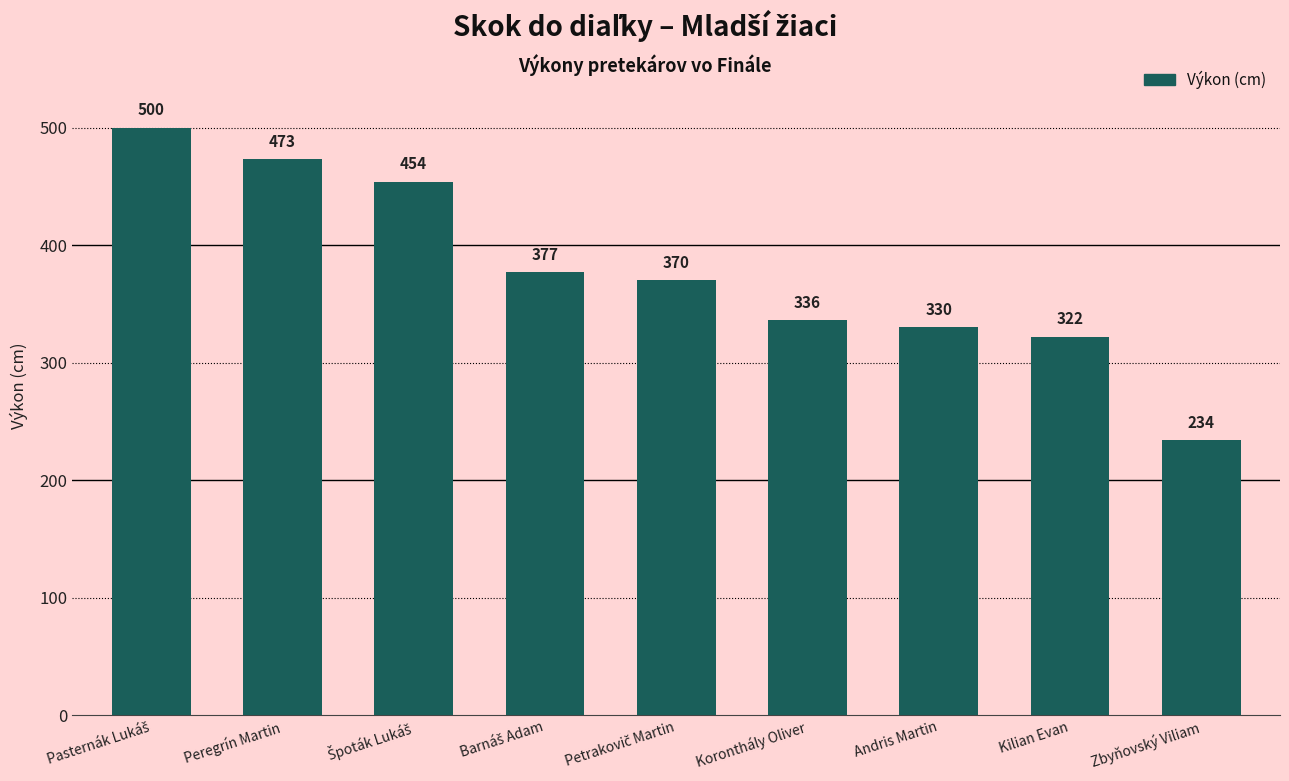

What is the change in value from Peregrín Martin to Zbyňovský Viliam?

-239